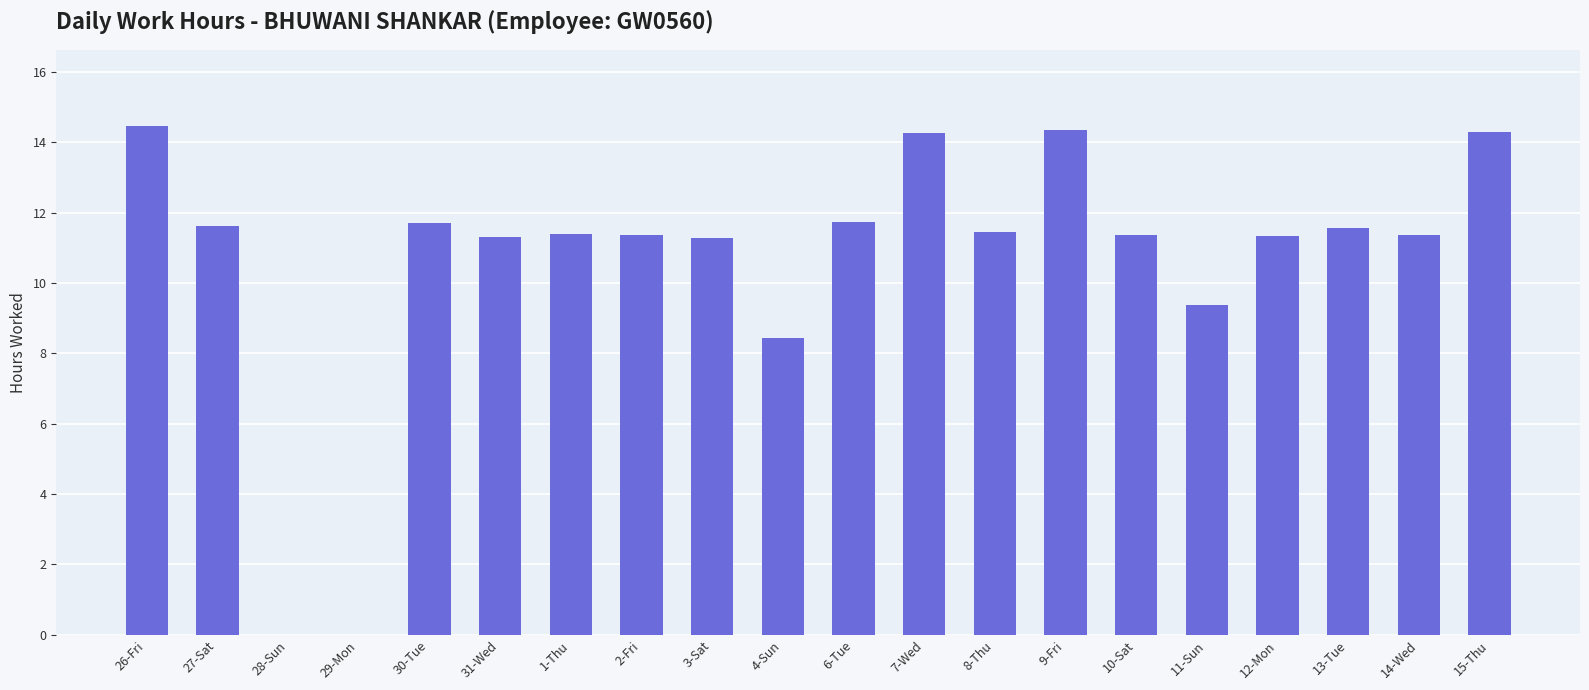

What is the sum of all values?

212.7